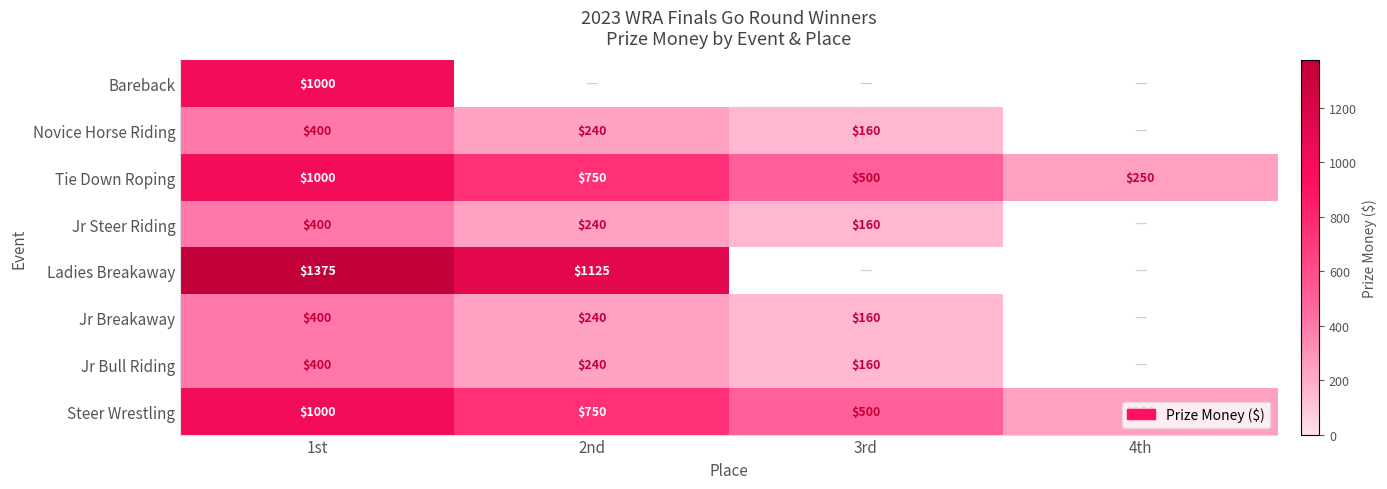

What is the sum of all Steer Wrestling values?

2500